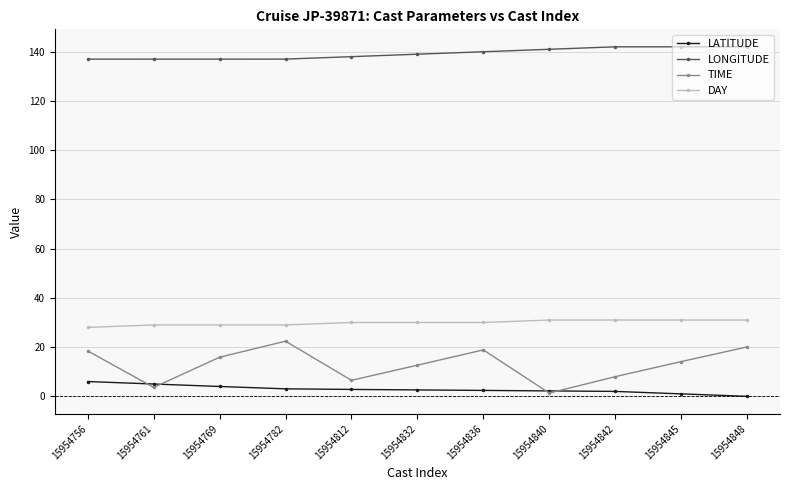

Rank the series by their maximum value, from highest to lowest.

LONGITUDE, DAY, TIME, LATITUDE